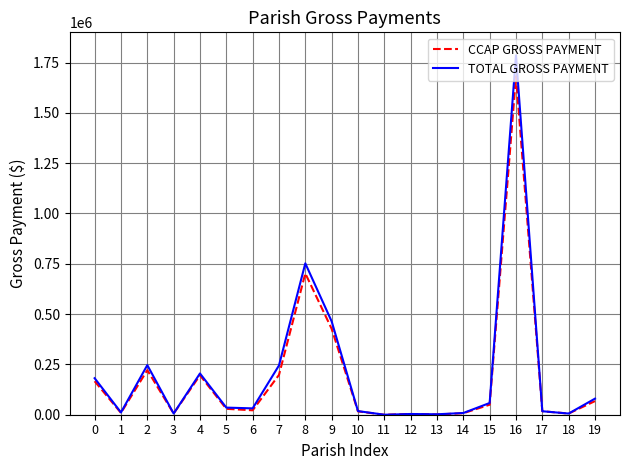

Is it true that TOTAL GROSS PAYMENT equals 62313.5 at 0?

False